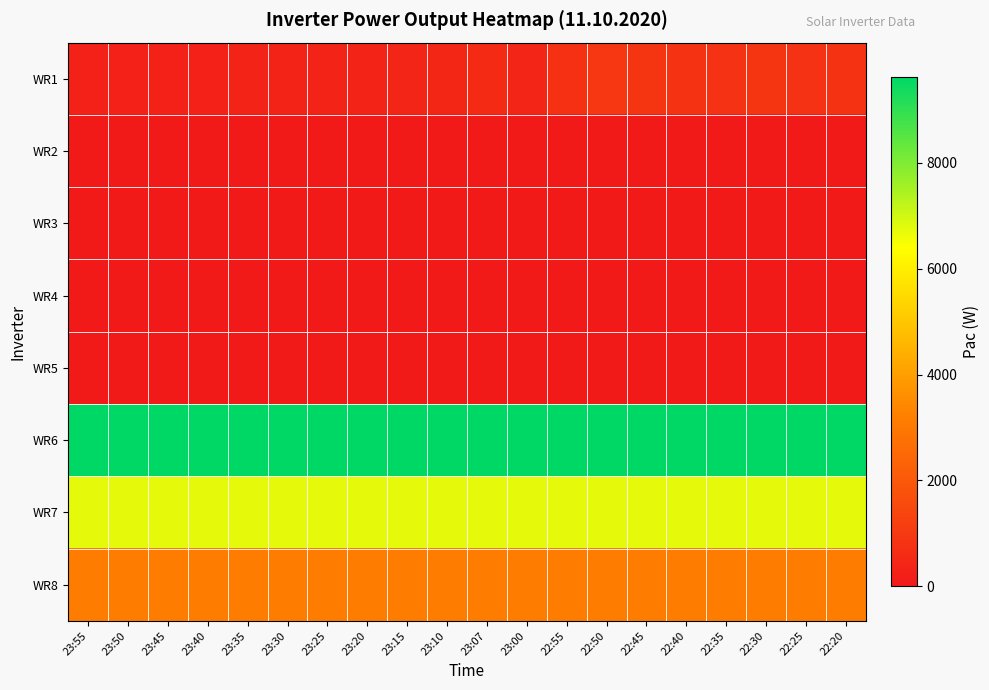

At 22:30, list the series in order from largest to smallest.

WR6, WR7, WR8, WR1, WR2, WR3, WR4, WR5